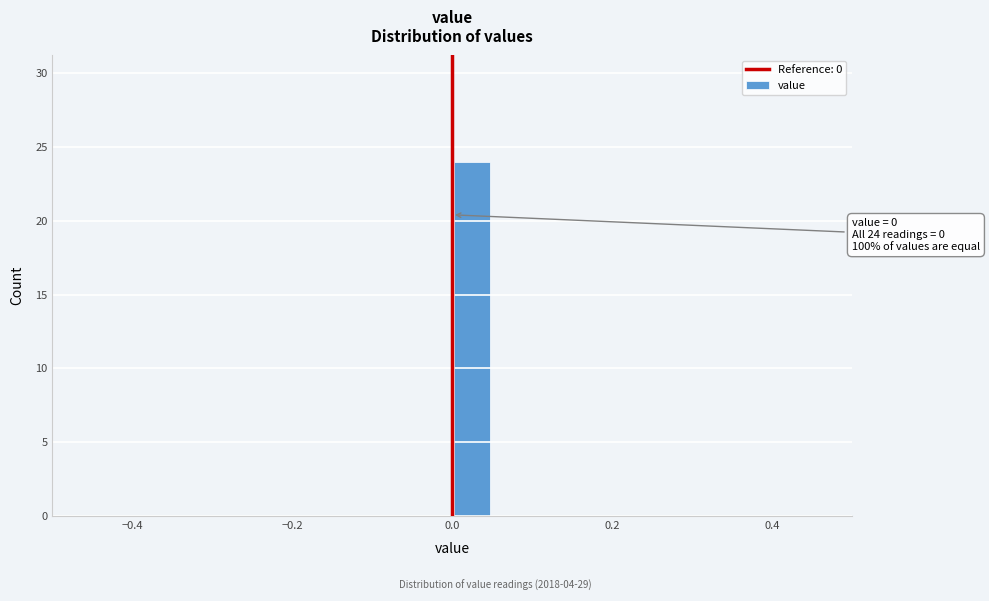

Around what value on the x-axis is the tallest bar? Give the approximate position of its centre, as read against the axis.

0.02